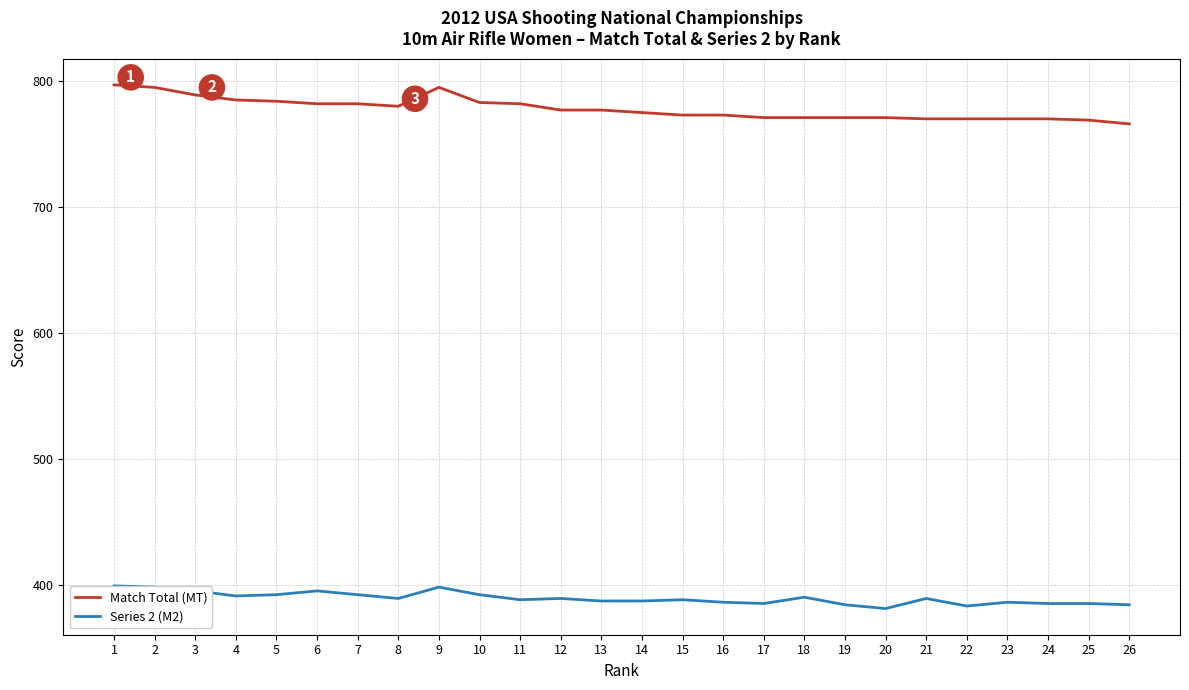

At 14, list the series in order from smallest to largest.

Series 2 (M2), Match Total (MT)